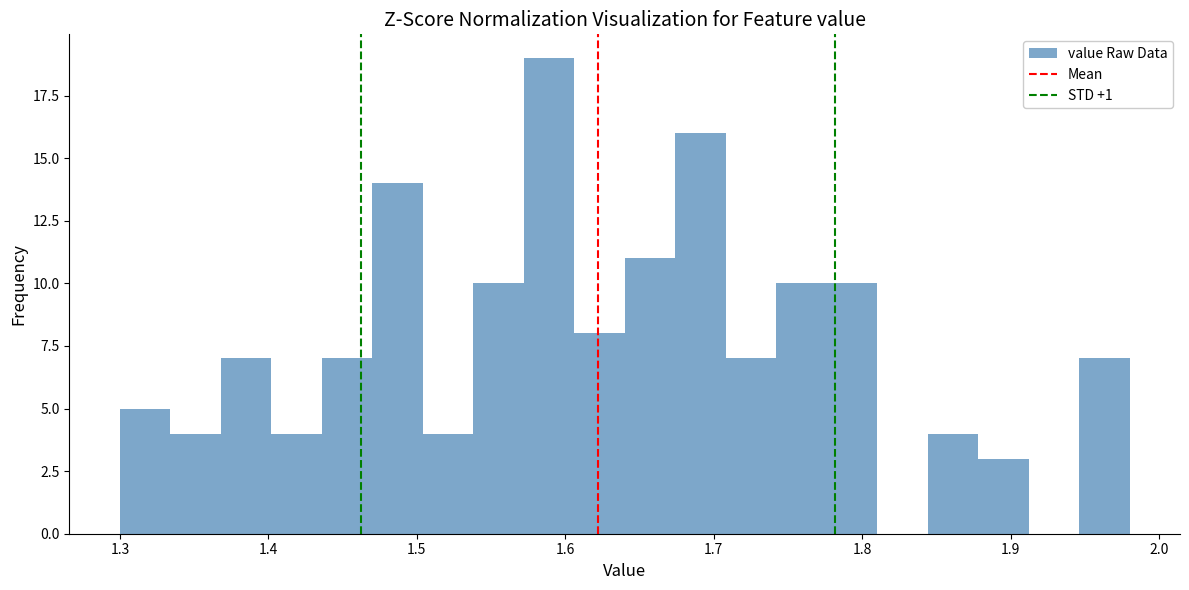

Read against the x-axis, roughly where is the centre of the tallest bar?

1.59